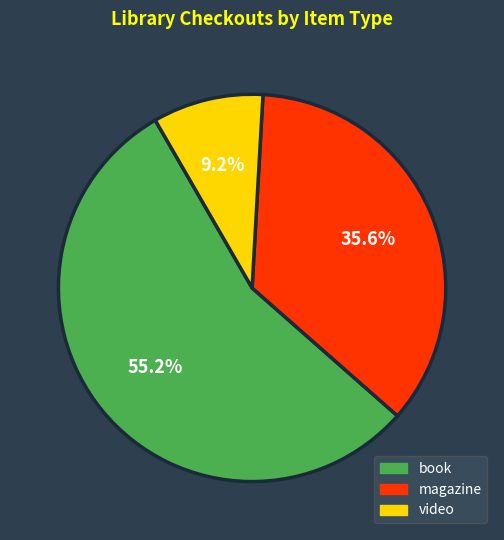

Count the number of slices in the pie.

3